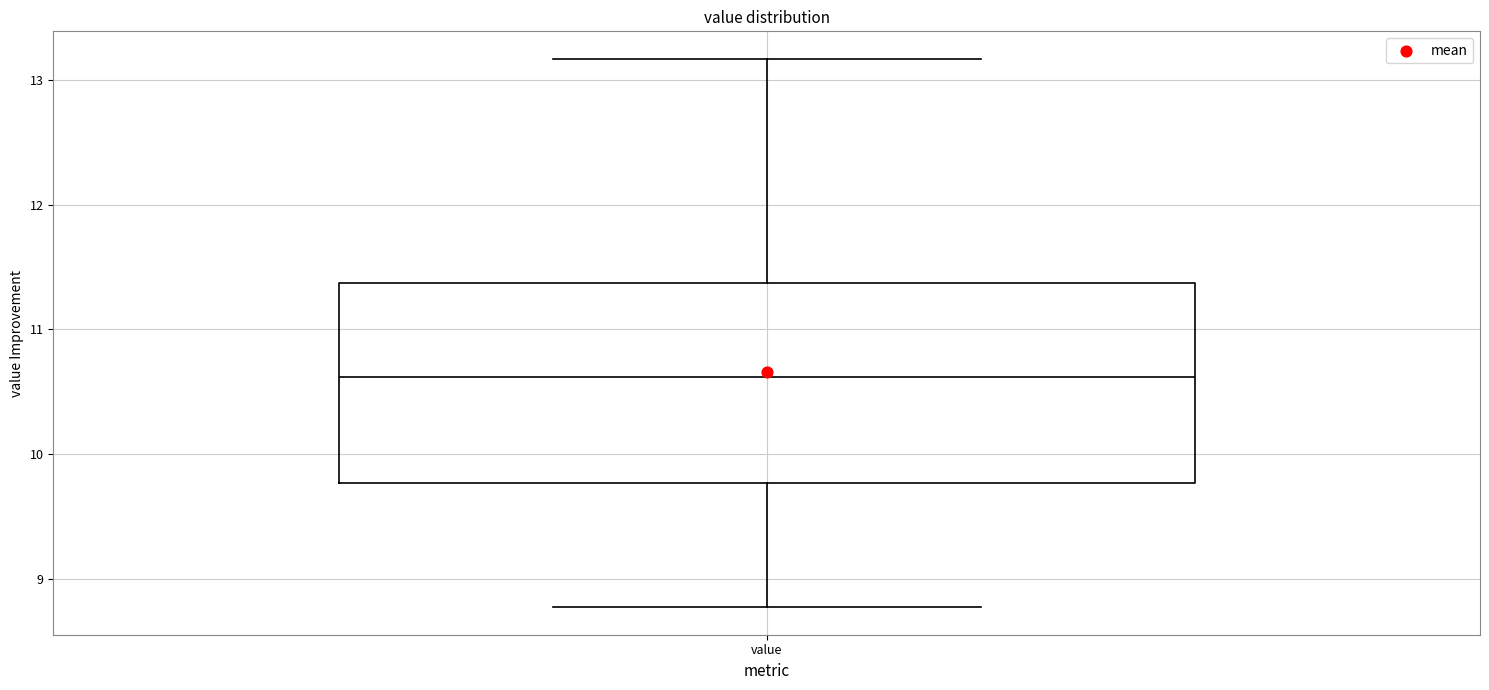

Read this box plot against the y-axis: the position of the median line, the range covered by the box, and the ends of both whiskers. The values are not printed on the chart, so give them approximately, as read against the axis.

median 10.6, box 9.8 to 11.4, whiskers 8.8 to 13.2